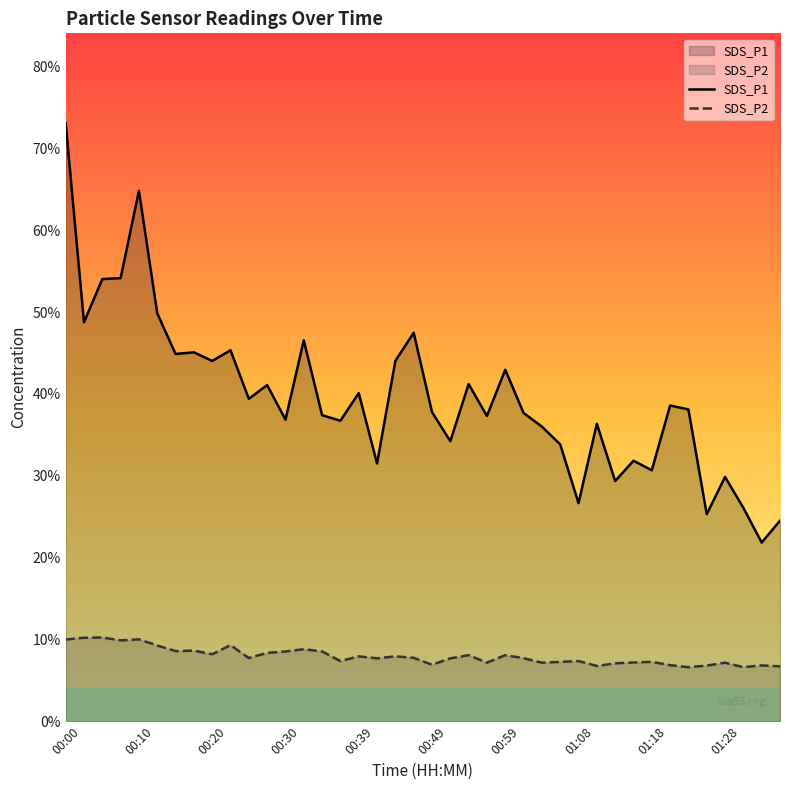

The SDS_P2 series shows 10.0 at 00:00. True or false?

True